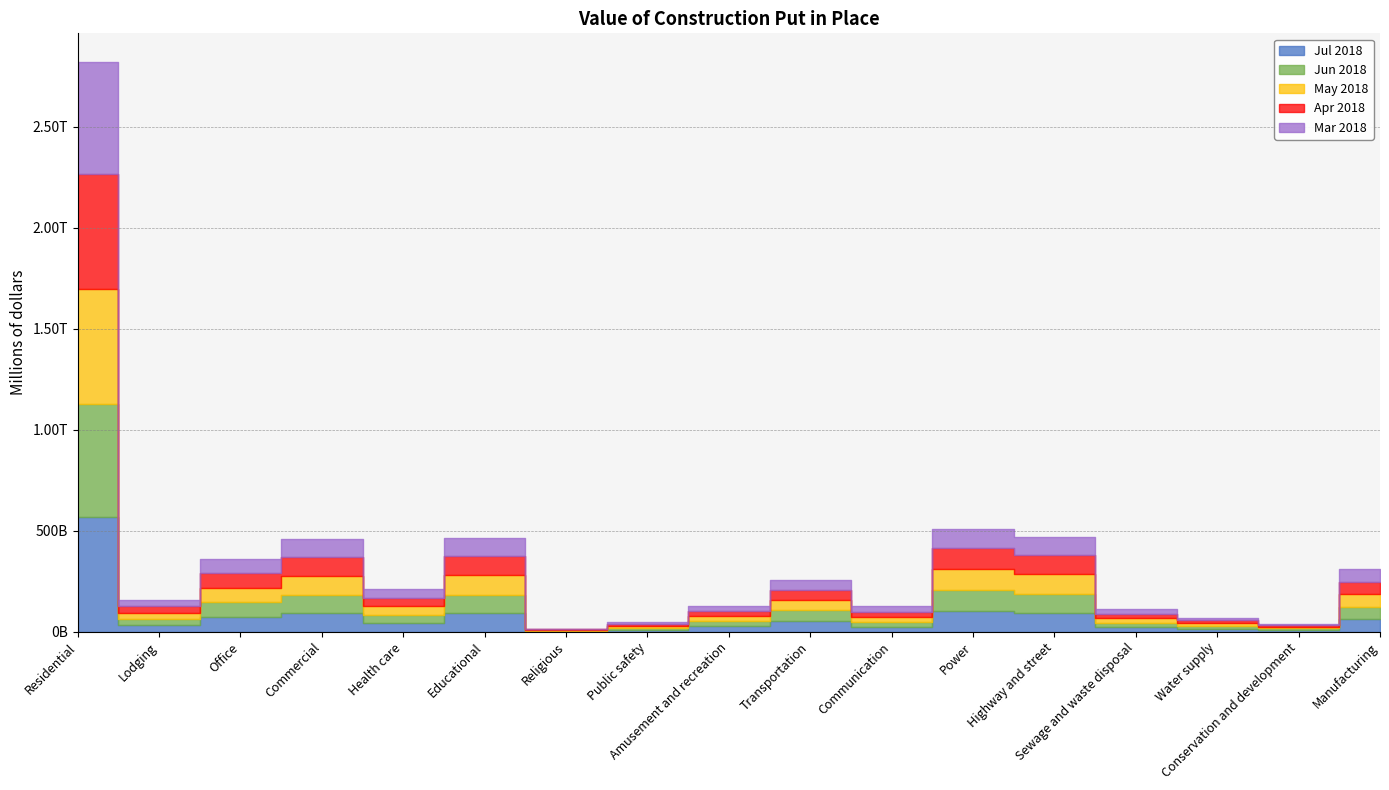

What is the sum of the Jun 2018 values at Sewage and waste disposal and Communication?

46808